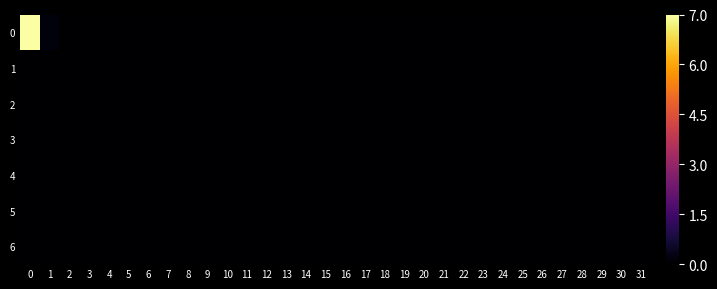

Count the number of categories in the chart.

32